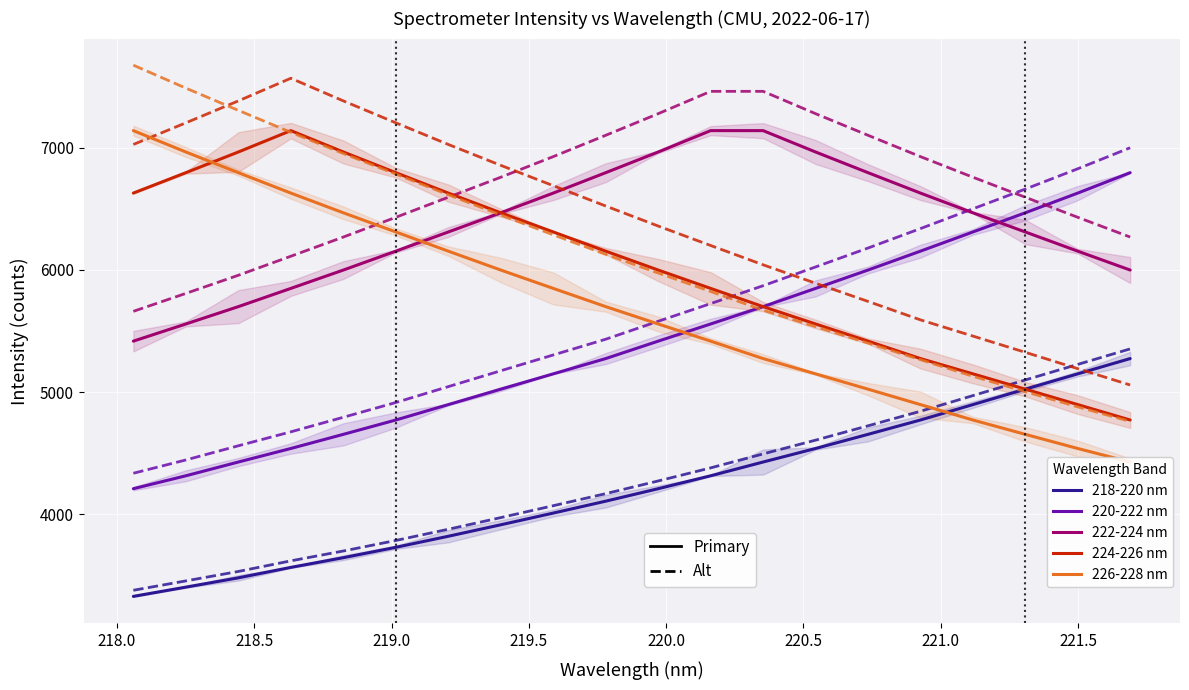

Reading right to left, extract all data points from this chart.

218-220 nm: 221.6902=5274.9	221.4993=5149.9	221.3083=5024.6	221.1174=4898.4	220.9264=4772.4	220.7354=4655.0	220.5444=4539.4	220.3533=4428.7	220.1623=4316.1	219.9712=4210.5	219.7801=4108.4	219.589=4011.1	219.3979=3915.3	219.2067=3821.4	219.0156=3730.9	218.8244=3646.2	218.6332=3566.8	218.442=3481.3	218.2508=3405.2	218.0596=3329.6
220-222 nm: 221.6902=6795.5	221.4993=6628.6	221.3083=6467.4	221.1174=6310.5	220.9264=6153.6	220.7354=5999.0	220.5444=5848.8	220.3533=5699.8	220.1623=5557.9	219.9712=5417.5	219.7801=5274.9	219.589=5149.9	219.3979=5024.6	219.2067=4898.4	219.0156=4772.4	218.8244=4655.0	218.6332=4539.4	218.442=4428.7	218.2508=4316.1	218.0596=4210.5
222-224 nm: 221.6902=5999.0	221.4993=6153.6	221.3083=6310.5	221.1174=6467.4	220.9264=6628.6	220.7354=6795.5	220.5444=6964.7	220.3533=7139.5	220.1623=7139.5	219.9712=6964.7	219.7801=6795.5	219.589=6628.6	219.3979=6467.4	219.2067=6310.5	219.0156=6153.6	218.8244=5999.0	218.6332=5848.8	218.442=5699.8	218.2508=5557.9	218.0596=5417.5
224-226 nm: 221.6902=4772.4	221.4993=4898.4	221.3083=5024.6	221.1174=5149.9	220.9264=5274.9	220.7354=5417.5	220.5444=5557.9	220.3533=5699.8	220.1623=5848.8	219.9712=5999.0	219.7801=6153.6	219.589=6310.5	219.3979=6467.4	219.2067=6628.6	219.0156=6795.5	218.8244=6964.7	218.6332=7139.5	218.442=6964.7	218.2508=6795.5	218.0596=6628.6
226-228 nm: 221.6902=4428.7	221.4993=4539.4	221.3083=4655.0	221.1174=4772.4	220.9264=4898.4	220.7354=5024.6	220.5444=5149.9	220.3533=5274.9	220.1623=5417.5	219.9712=5557.9	219.7801=5699.8	219.589=5848.8	219.3979=5999.0	219.2067=6153.6	219.0156=6310.5	218.8244=6467.4	218.6332=6628.6	218.442=6795.5	218.2508=6964.7	218.0596=7139.5